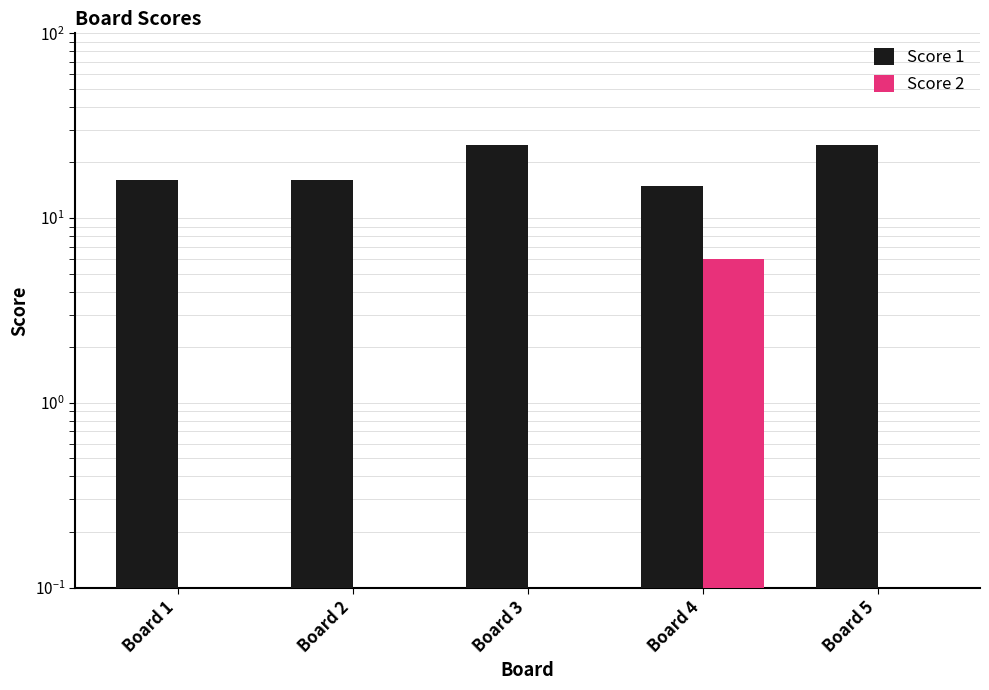

How many bars are there in total?

10